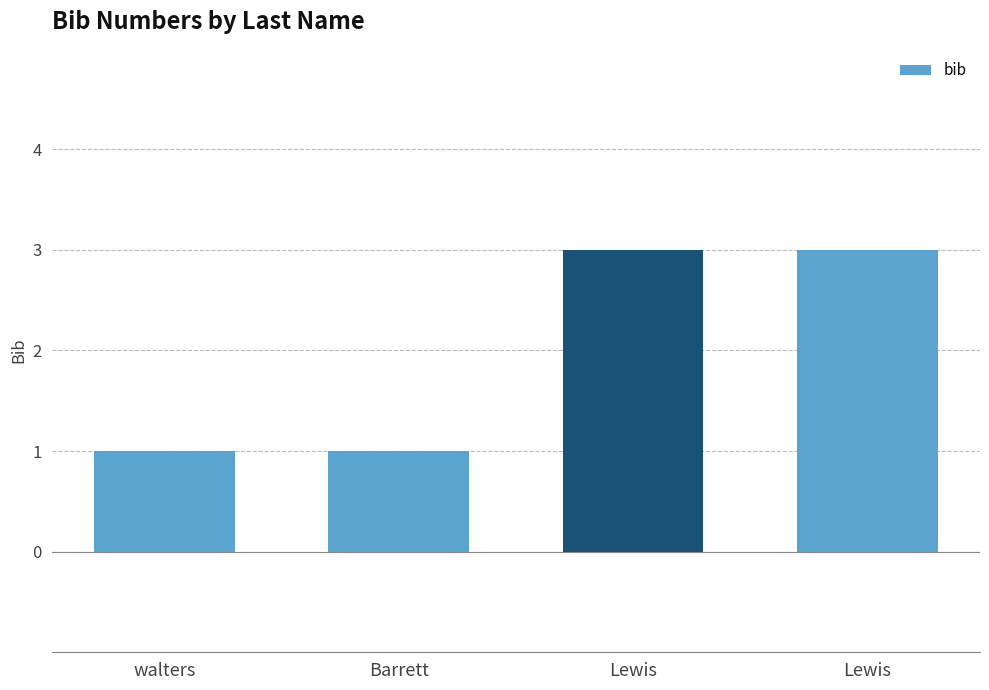

Which category has the highest value across all series?

Lewis